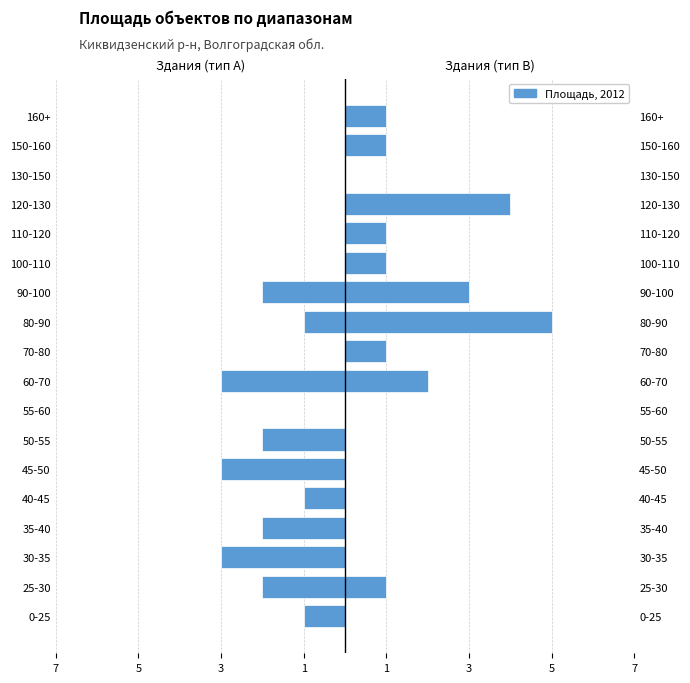

How many Здания (тип B) values are between 0 and 1?

14